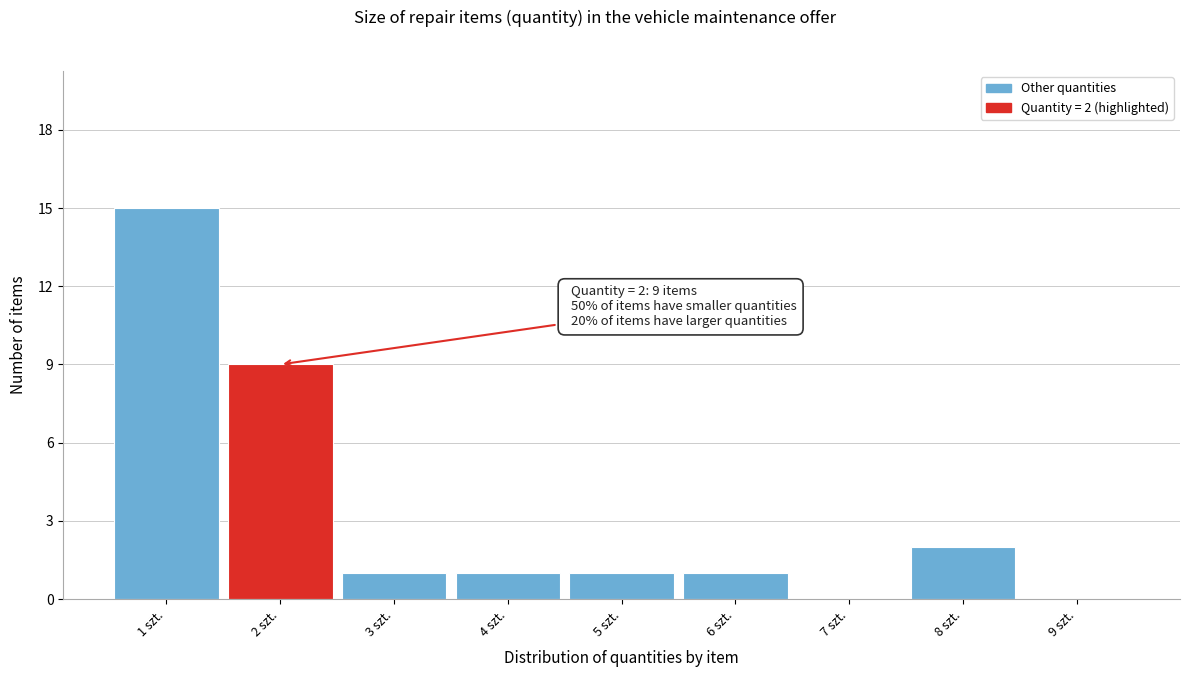

Over which range of the x-axis is the bar tallest?

0.5 to 1.5